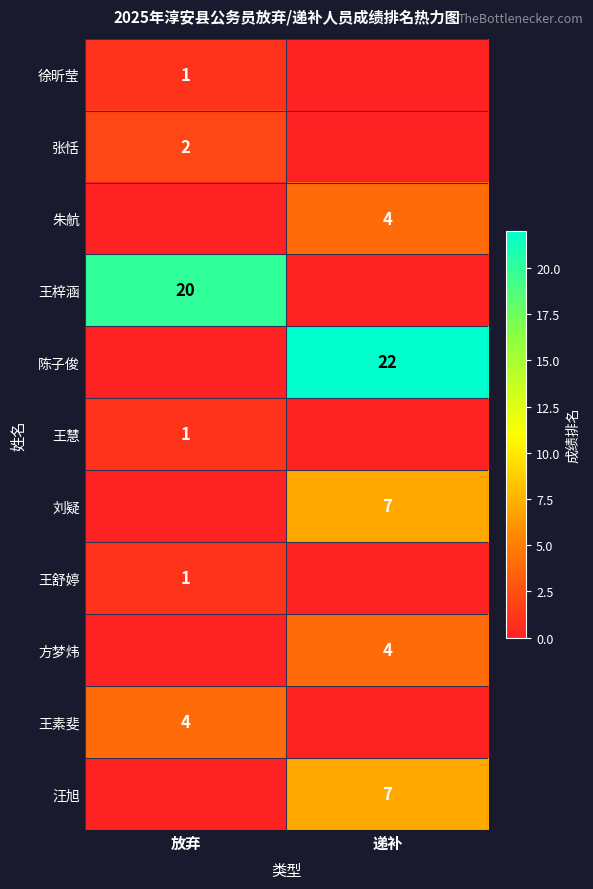

True or false: 刘疑 has a value of 12 at 递补.

False